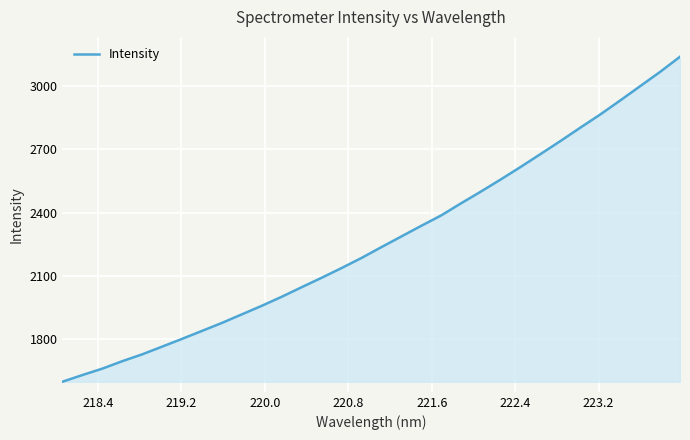

What is the difference between the maximum and minimum values?

1541.3